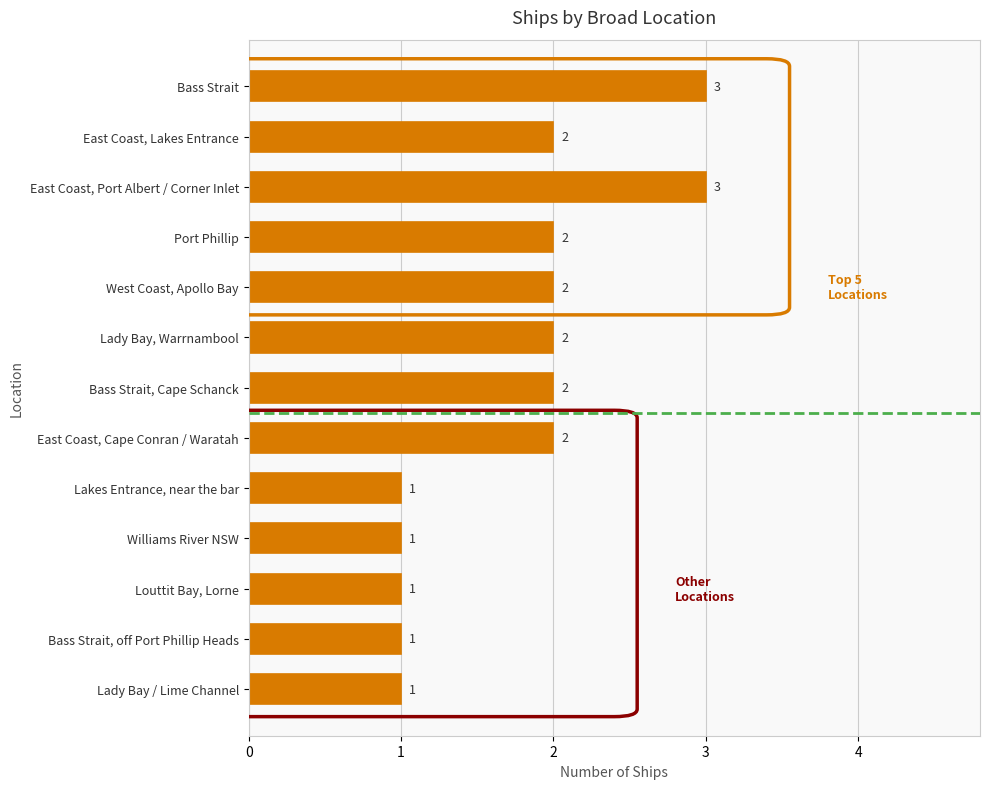

Count the values in the range 1 to 2.

11